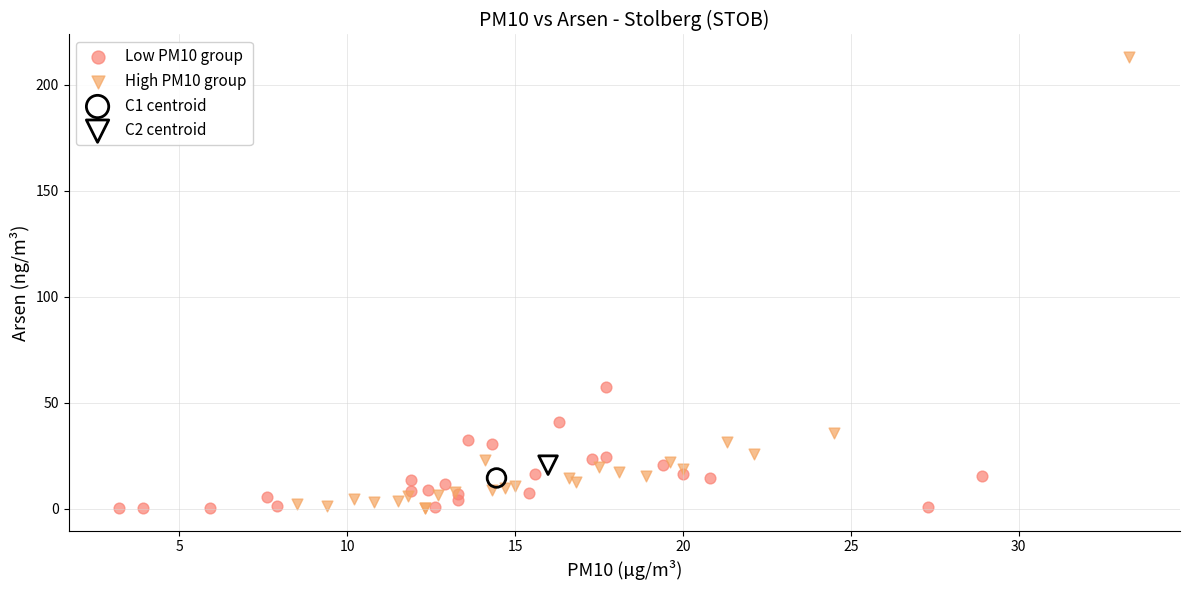

Which series reaches the maximum Y coordinate?

High PM10 group